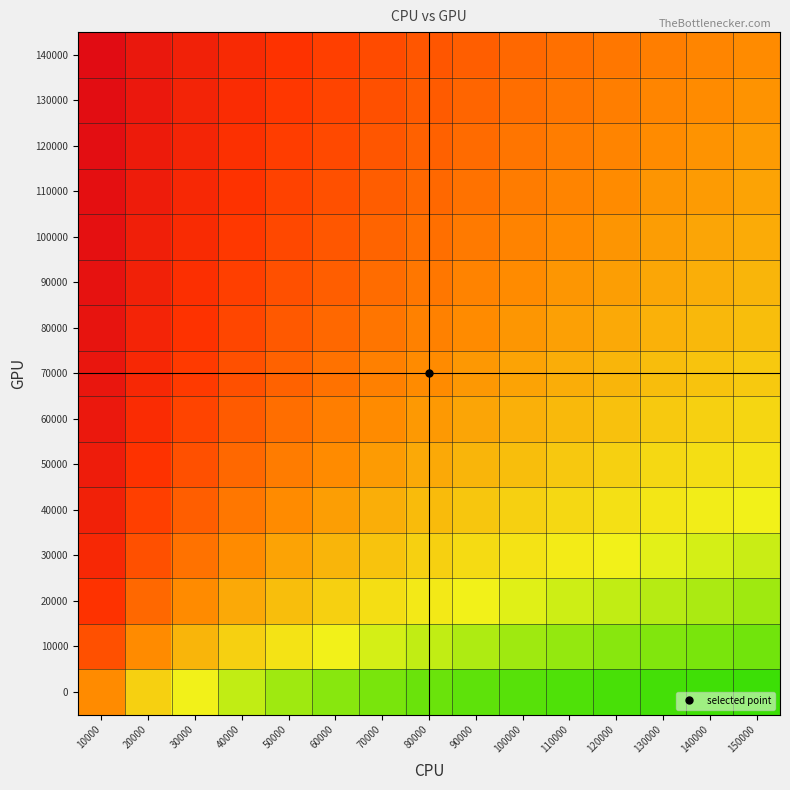

What is the total value across all series at 70000?

7.3